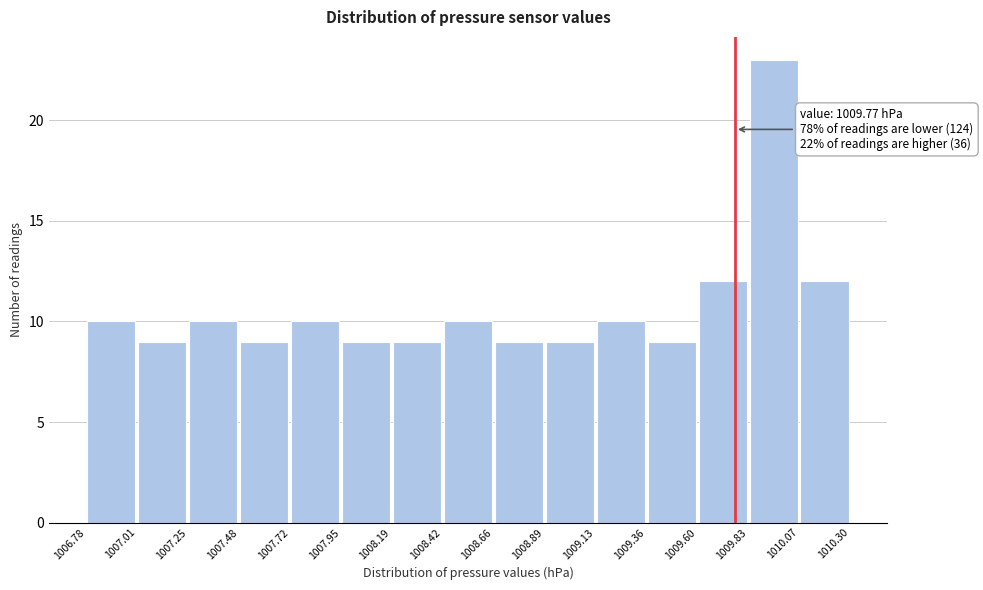

Over which range of the x-axis is the bar tallest?

1009.83 to 1010.07